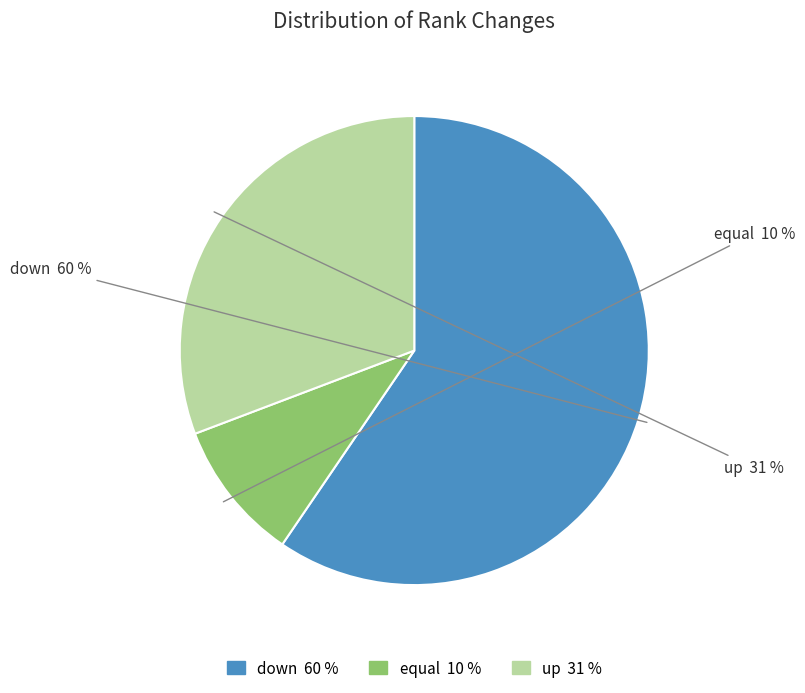

To the nearest percent, what is the difference between the equal and up slice percentages?

21%